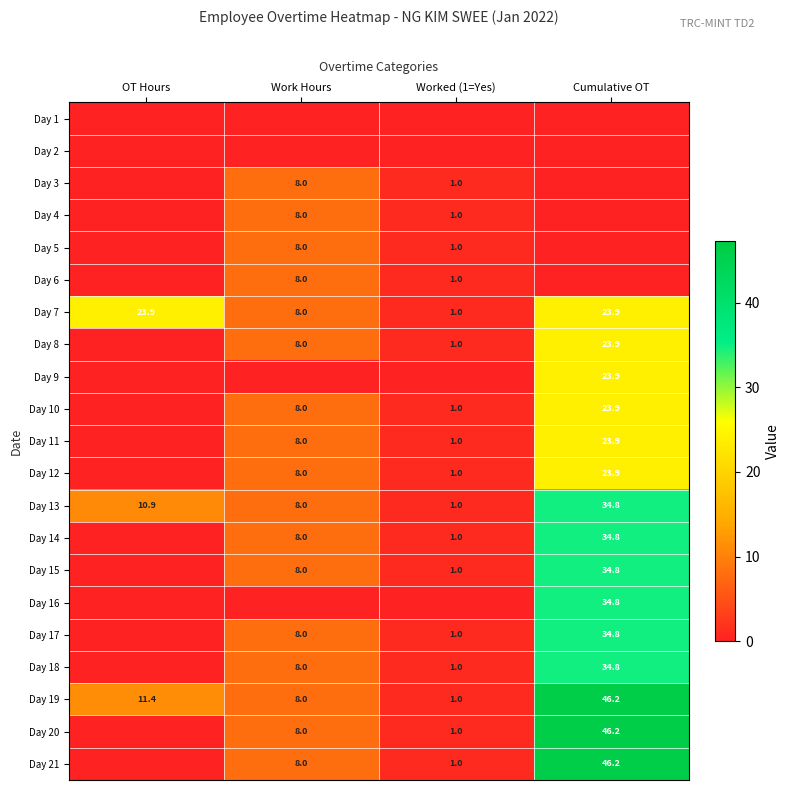

What is the difference between the Day 18 values at Worked (1=Yes) and Work Hours?

7.0